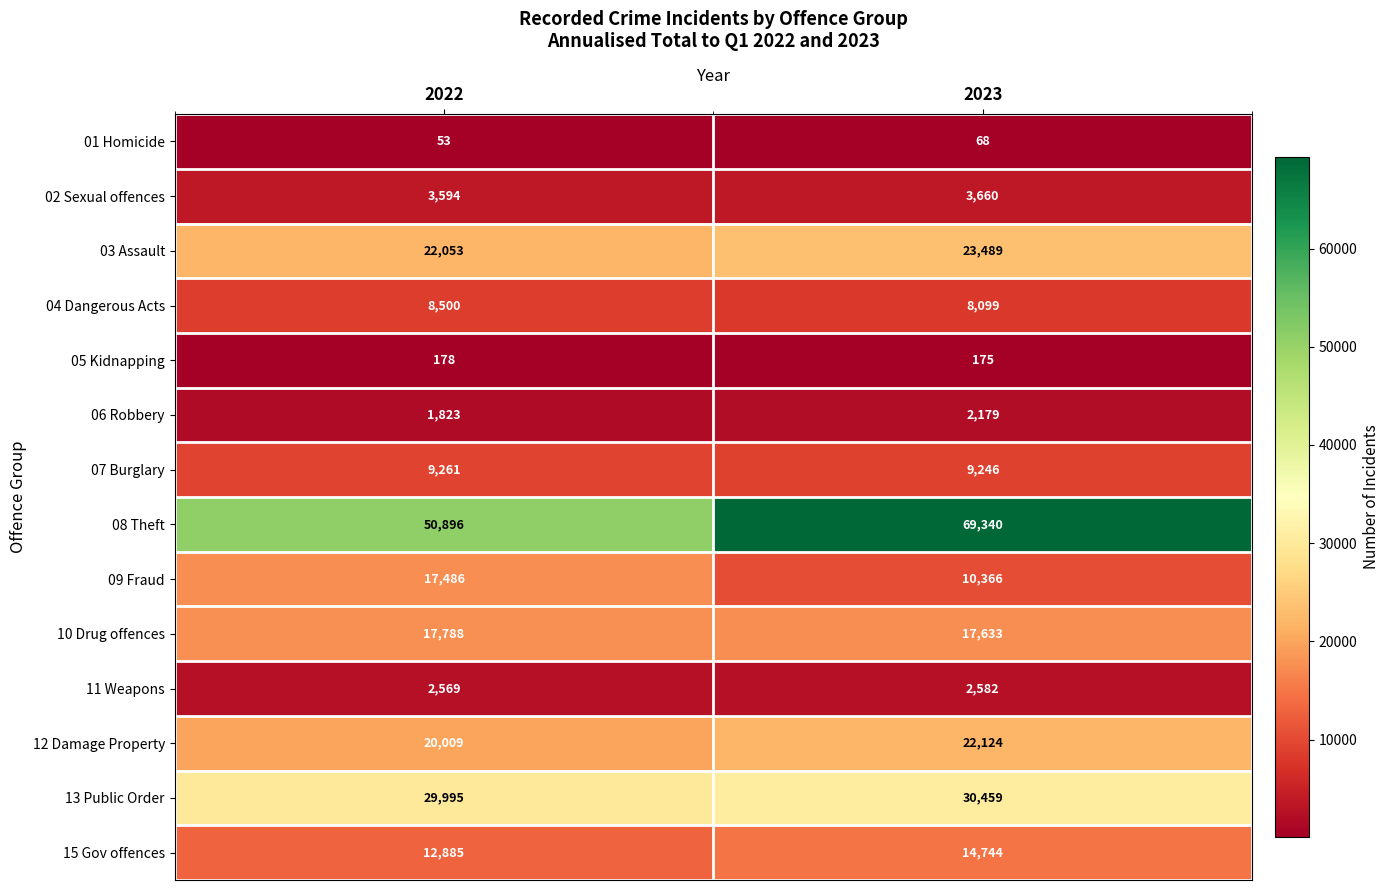

True or false: 10 Drug offences has a value of 7989 at 2022.

False